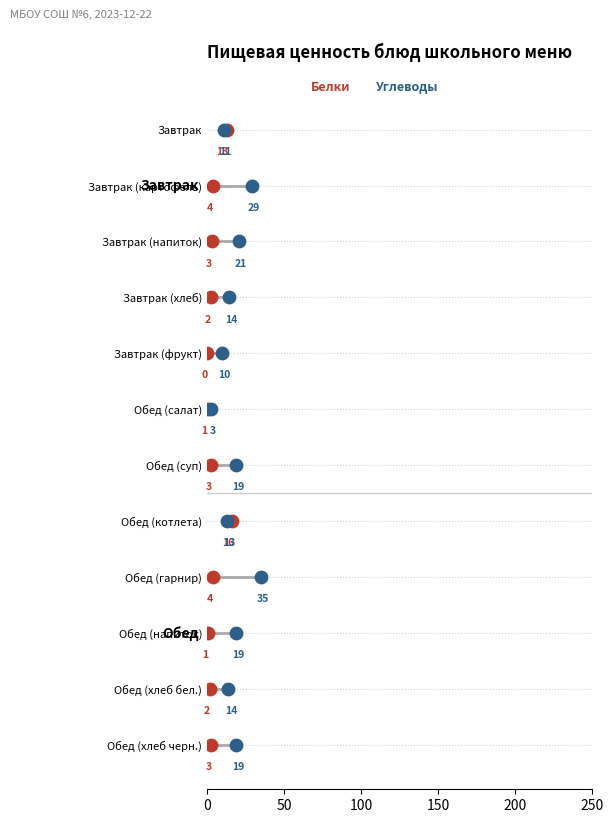

Is the value of Углеводы at 7 greater than the value of Белки at 200?

No